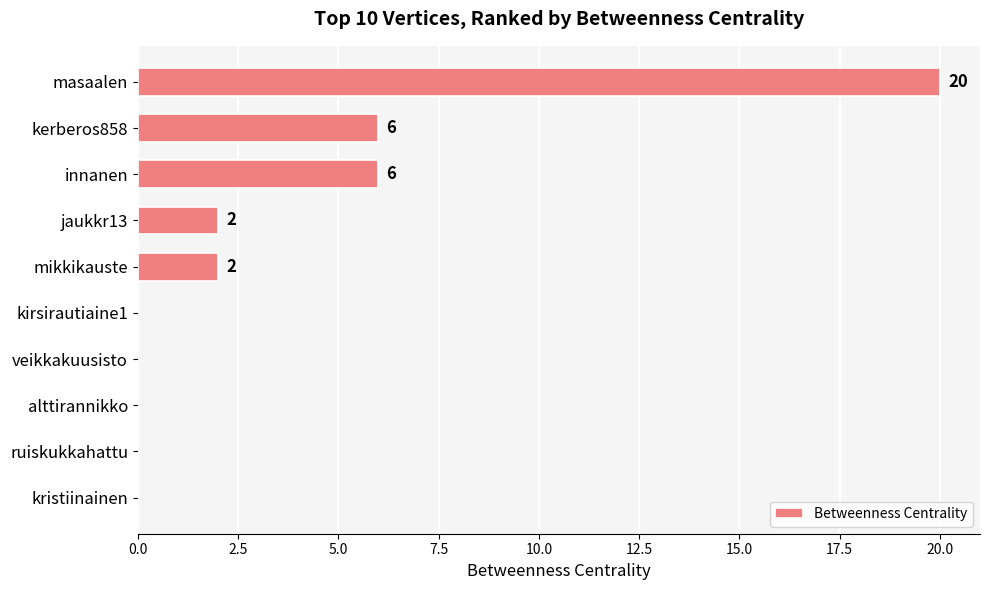

What is the change in value from masaalen to ruiskukkahattu?

-20